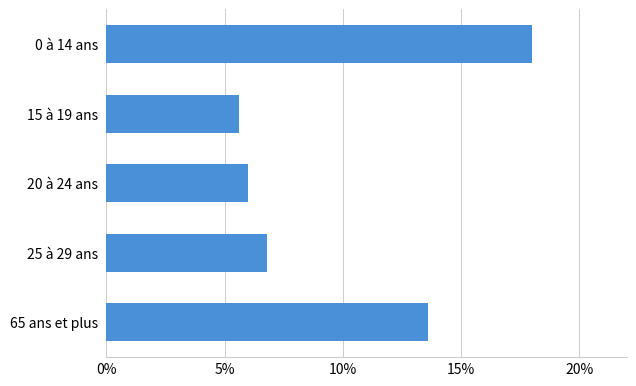

Between 65 ans et plus and 15 à 19 ans, which is larger?

65 ans et plus